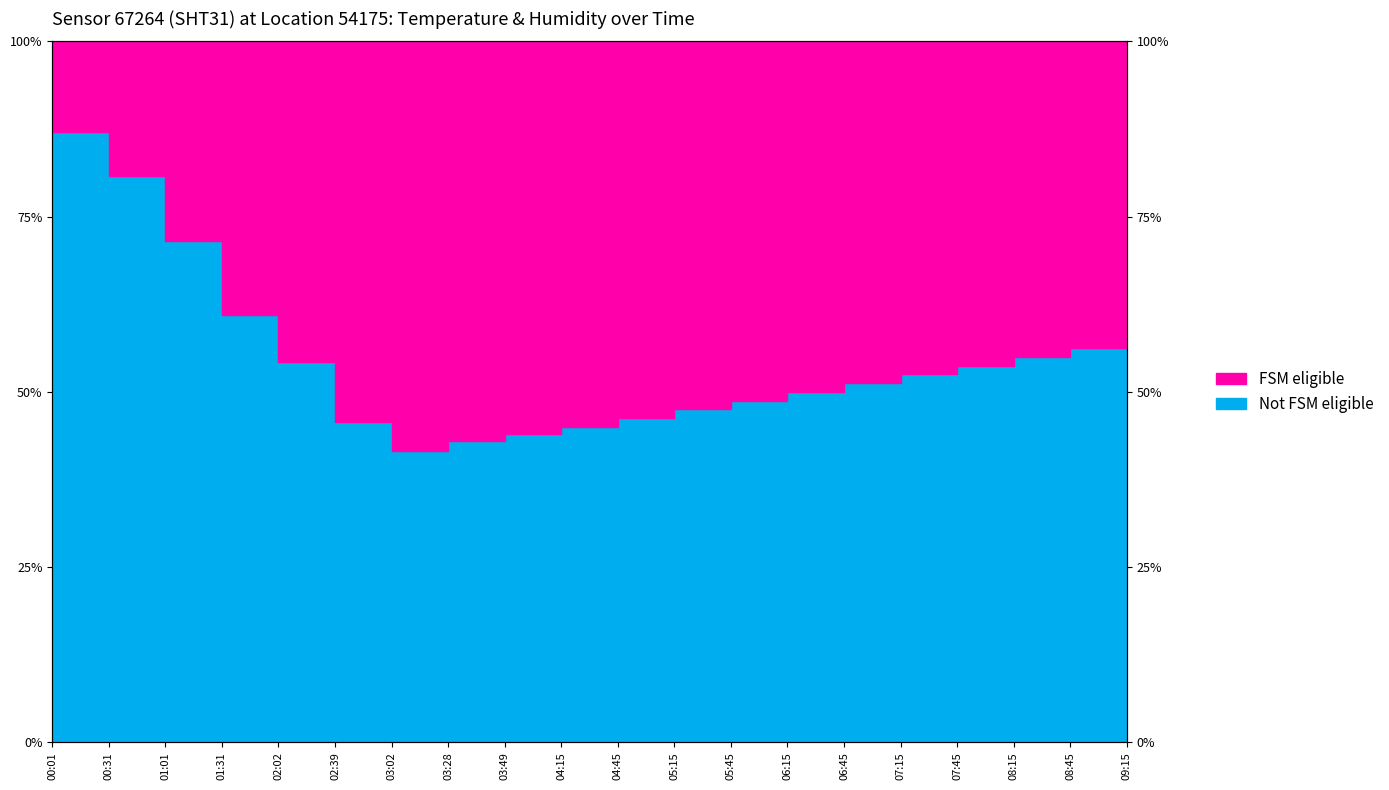

Where is the data nearest to the value 64?

01:31